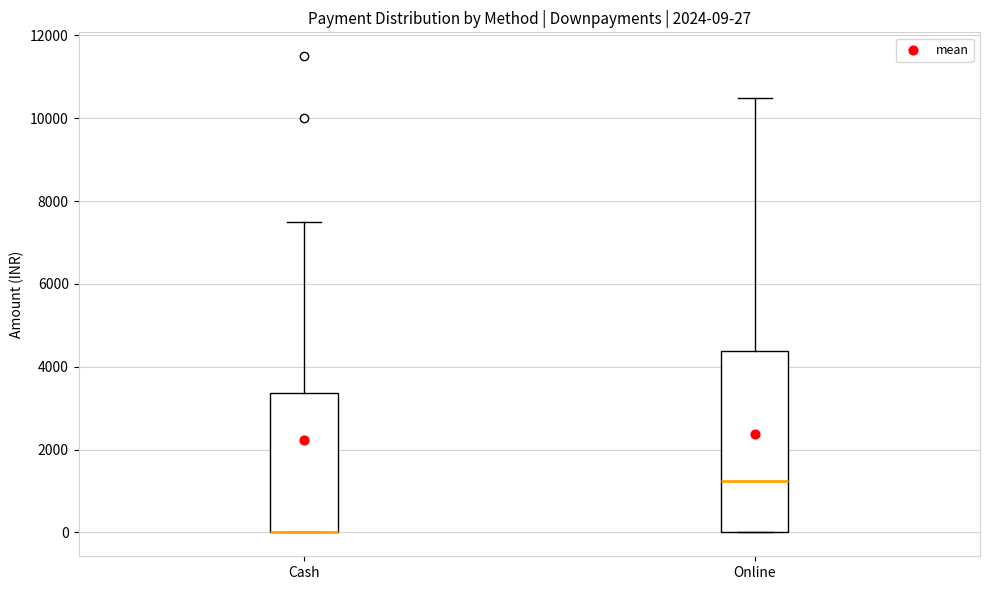

Which box is the tallest, from its lower edge to its upper edge?

Online